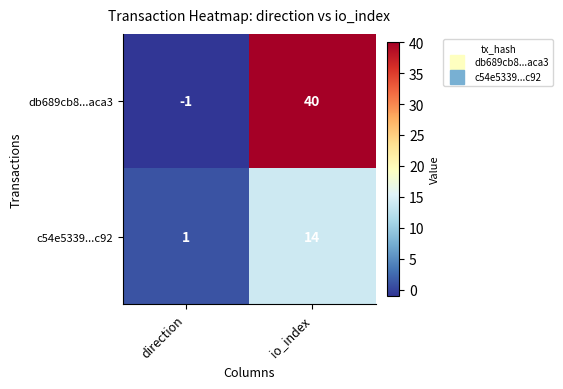

True or false: c54e5339...c92 has a value of 1 at direction.

True